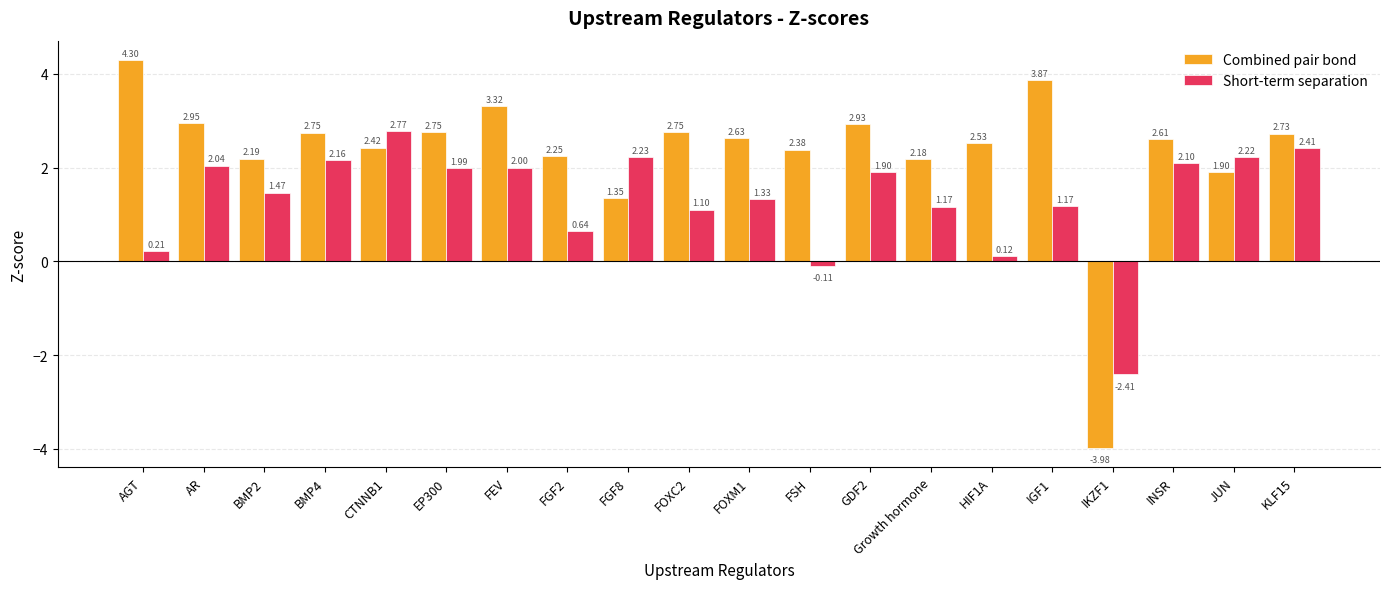

Which series has the widest spread of values?

Combined pair bond